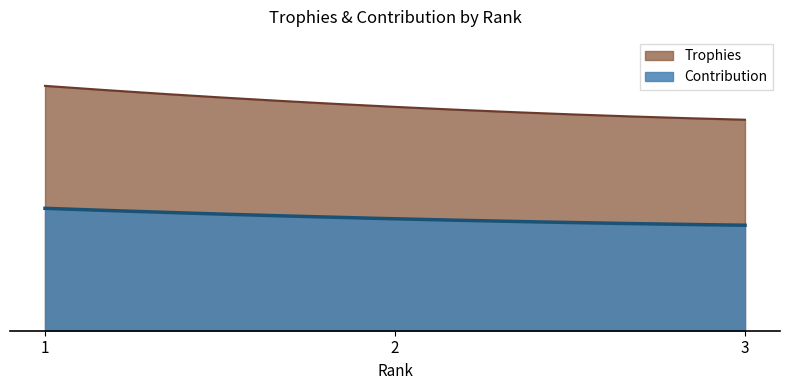

At which label does Trophies first exceed 6406?

1